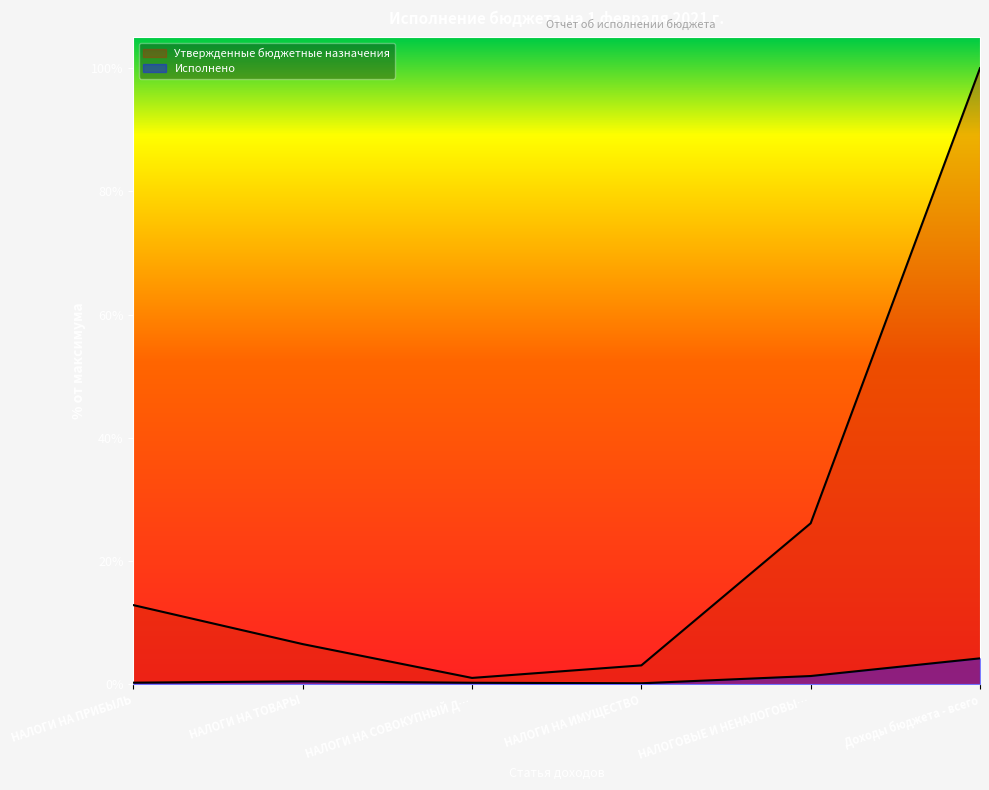

What is the total value across all series at НАЛОГИ НА ПРИБЫЛЬ?

13.1